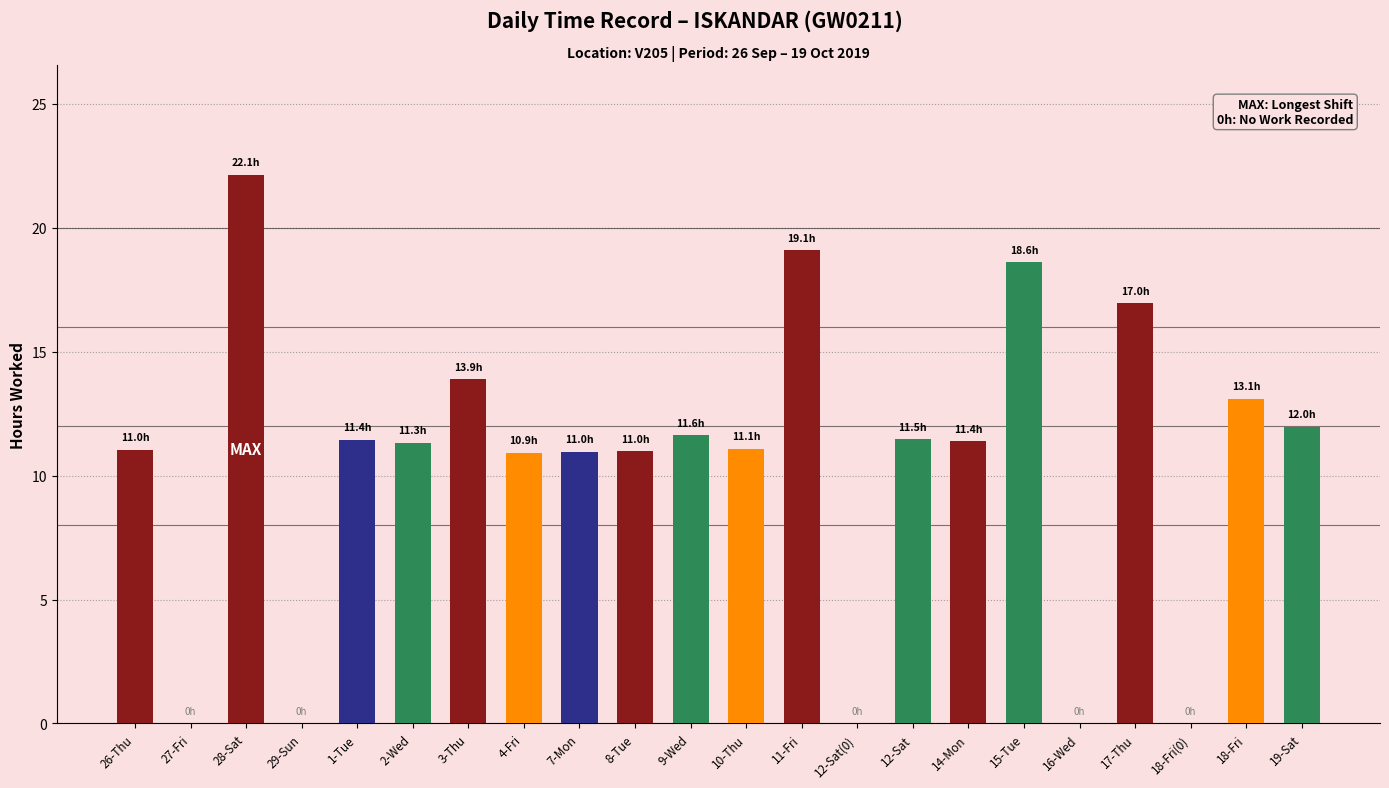

How many data points does each series have?

22